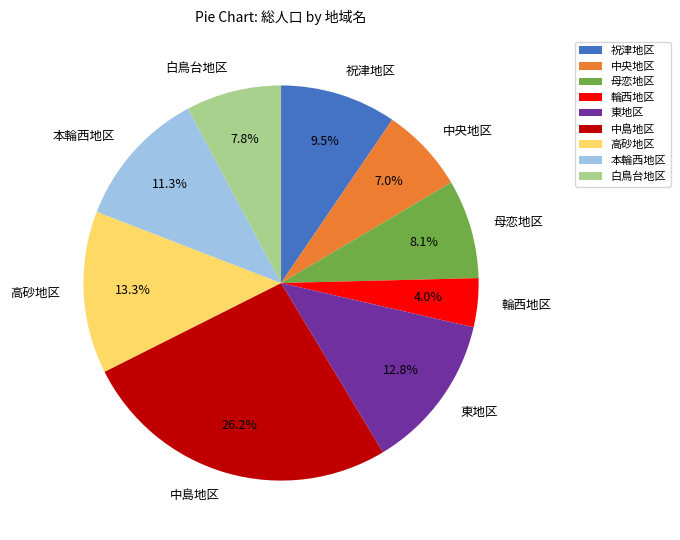

Which slice is the largest?

中島地区